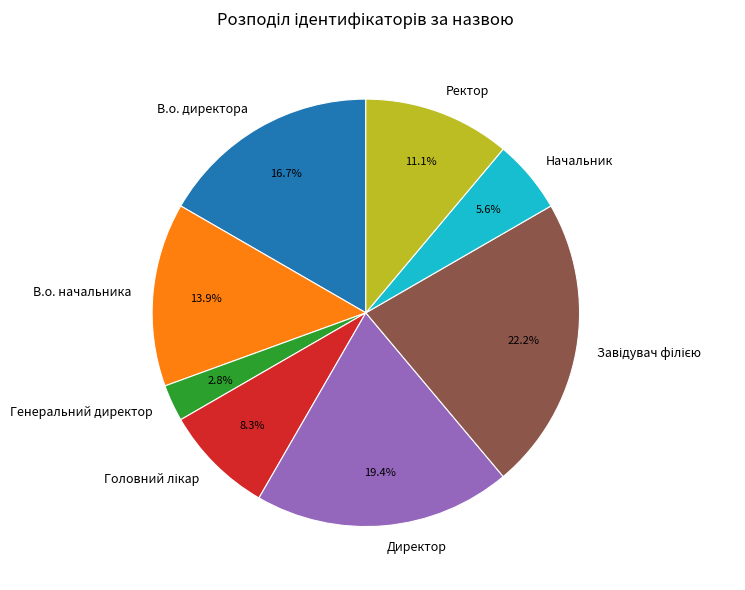

How many slices are in this pie chart?

8